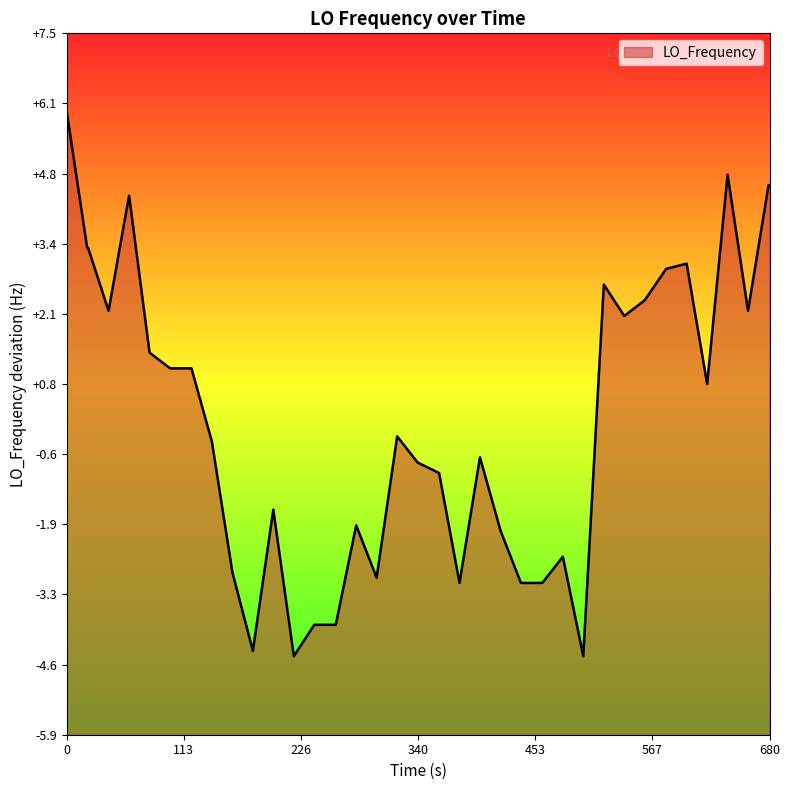

What is the smallest value displayed?

-4.4